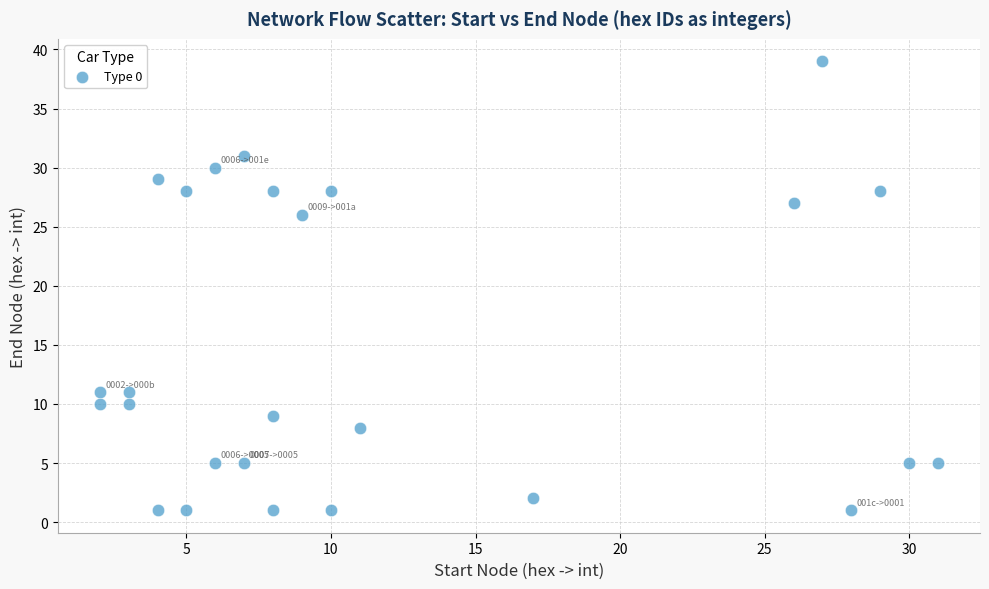

What is the range of Y values (max minus min)?

38